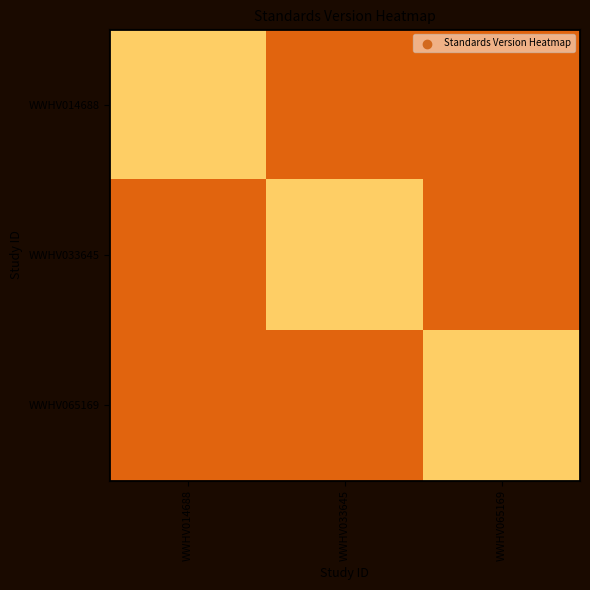

What is the greatest value displayed?

1